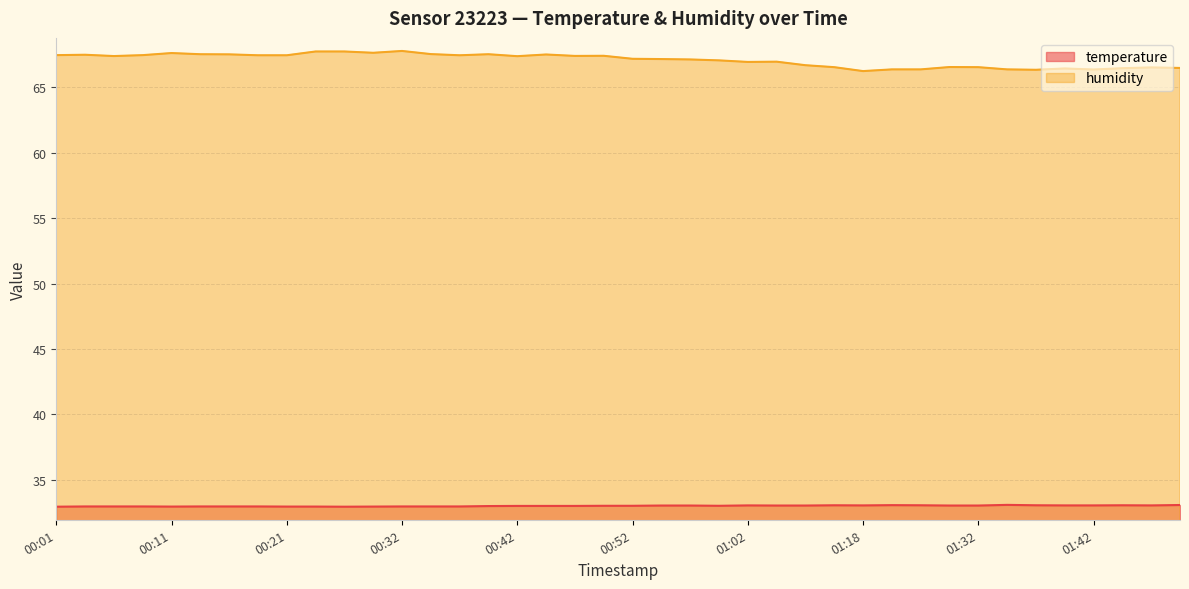

List the series in order of their peak value, lowest first.

temperature, humidity